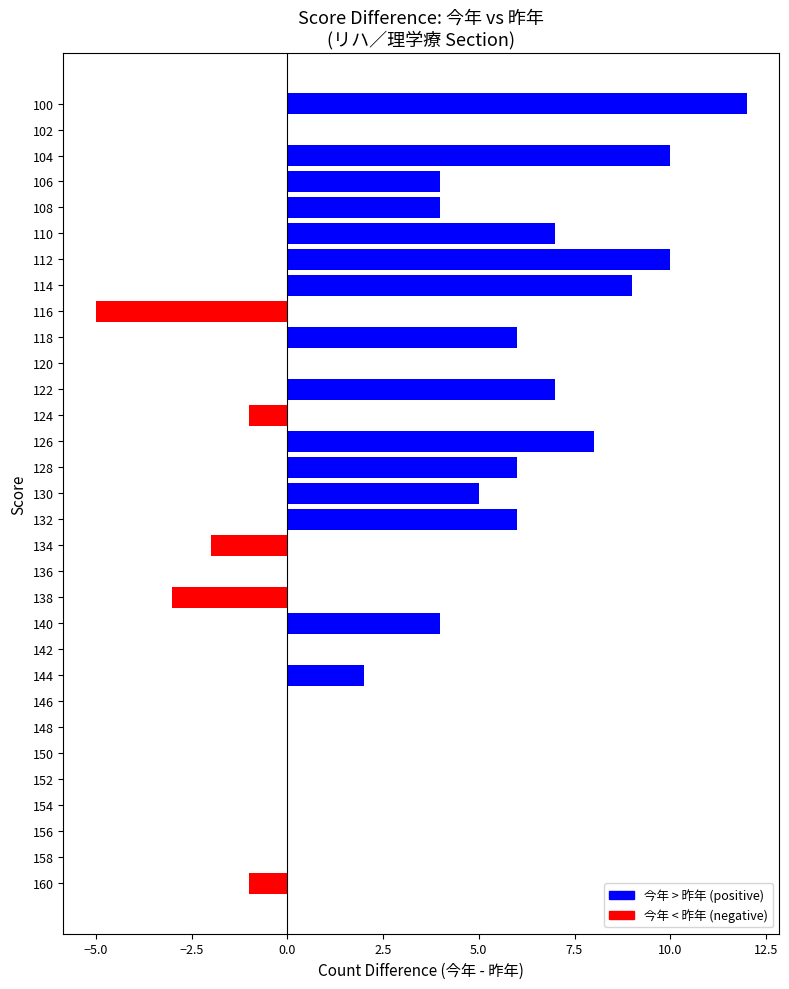

Count the number of categories in the chart.

31